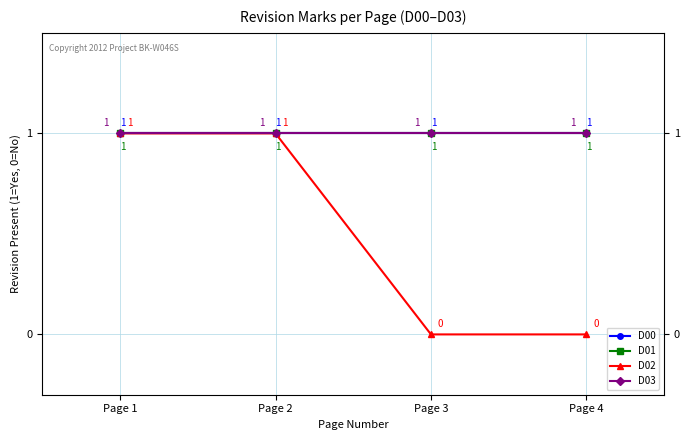

Rank the series at Page 4 from lowest to highest value.

D02, D00, D01, D03